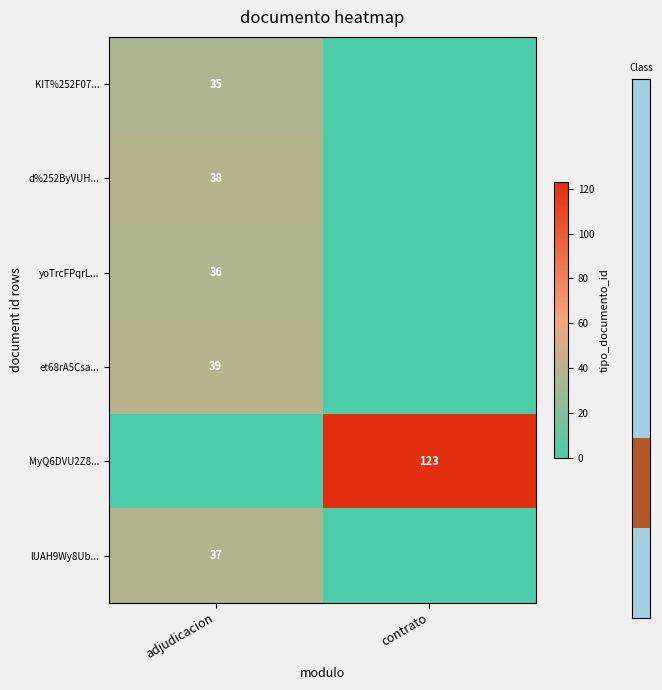

The value of et68rA5Csa... at adjudicacion is 58. True or false?

False